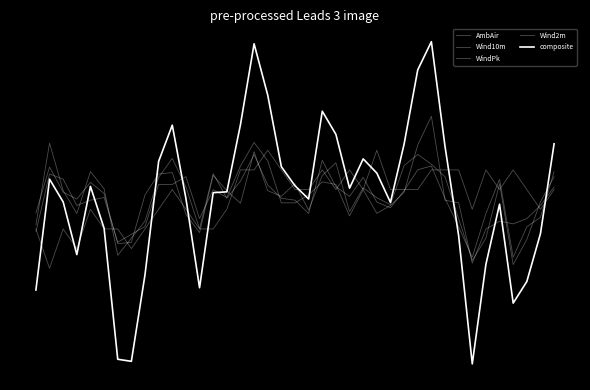

Reading right to left, list all the values displayed in this chart.

AmbAir: 0.3	-0.4	0.3	1.0	0.3	1.0	-0.4	1.0	1.0	1.0	0.3	0.3	0.3	1.7	0.3	1.0	0.3	1.0	0.3	0.3	1.0	1.7	1.0	1.0	-0.4	-1.1	-1.1	-0.4	0.3	-0.4	-1.1	-1.8	-1.1	-1.1	-0.4	-1.8	-1.1	-2.5	-1.1
Wind10m: 0.9	-0.7	-1.0	-2.1	0.7	-0.6	-2.1	-1.0	-0.0	1.1	1.0	0.2	-0.4	-0.2	0.7	0.0	0.4	1.3	-0.6	-0.1	-0.0	0.5	1.5	0.6	-0.0	0.9	-1.1	0.4	1.4	0.7	-0.8	-1.4	-2.1	0.3	0.9	-0.6	0.2	1.9	-1.0
WindPk: 0.7	-0.2	-1.5	-2.4	0.5	-1.4	-2.2	-0.7	0.7	1.2	1.5	1.1	-0.2	-0.0	0.3	-0.5	1.2	0.8	-0.4	0.5	0.0	0.2	1.6	-0.2	0.2	0.8	-1.2	-0.6	0.9	0.8	0.1	-1.6	-1.6	0.1	0.5	-0.1	0.2	1.1	-0.5
Wind2m: 0.4	-0.3	-0.7	-0.9	-0.8	-1.1	-2.3	-0.2	-0.1	2.9	1.9	0.2	-0.3	-0.6	0.3	-0.7	0.5	0.6	0.1	-0.2	-0.2	1.3	2.0	1.1	0.0	0.3	-0.7	0.8	0.5	0.5	-1.0	-1.3	-1.6	0.0	-0.1	-0.3	0.7	0.8	-1.2
composite: 1.9	-1.3	-3.0	-3.8	-0.2	-2.4	-5.9	-1.4	1.8	5.6	4.5	1.9	-0.2	0.9	1.4	0.3	2.3	3.1	-0.0	0.4	1.1	3.6	5.5	2.6	0.2	0.2	-3.2	-0.0	2.6	1.3	-2.7	-5.8	-5.8	-1.1	0.4	-2.0	-0.2	0.7	-3.3